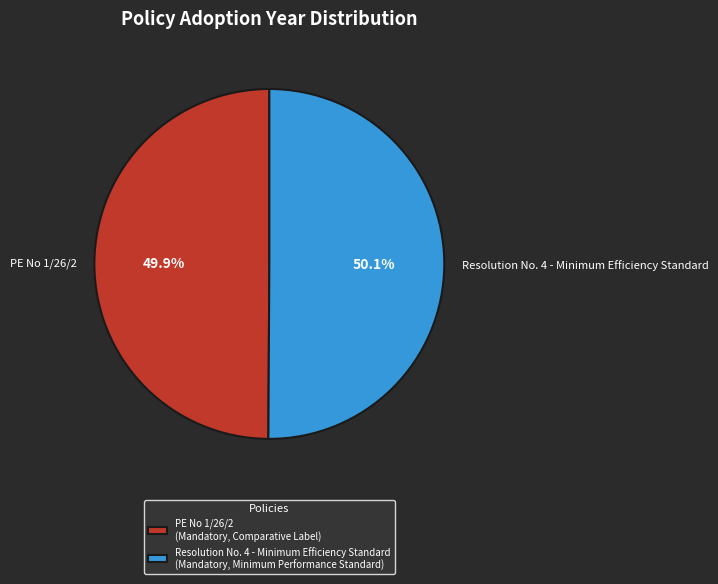

Combined, what portion of the pie is Resolution No. 4 - Minimum Efficiency Standard and PE No 1/26/2?

100.0%